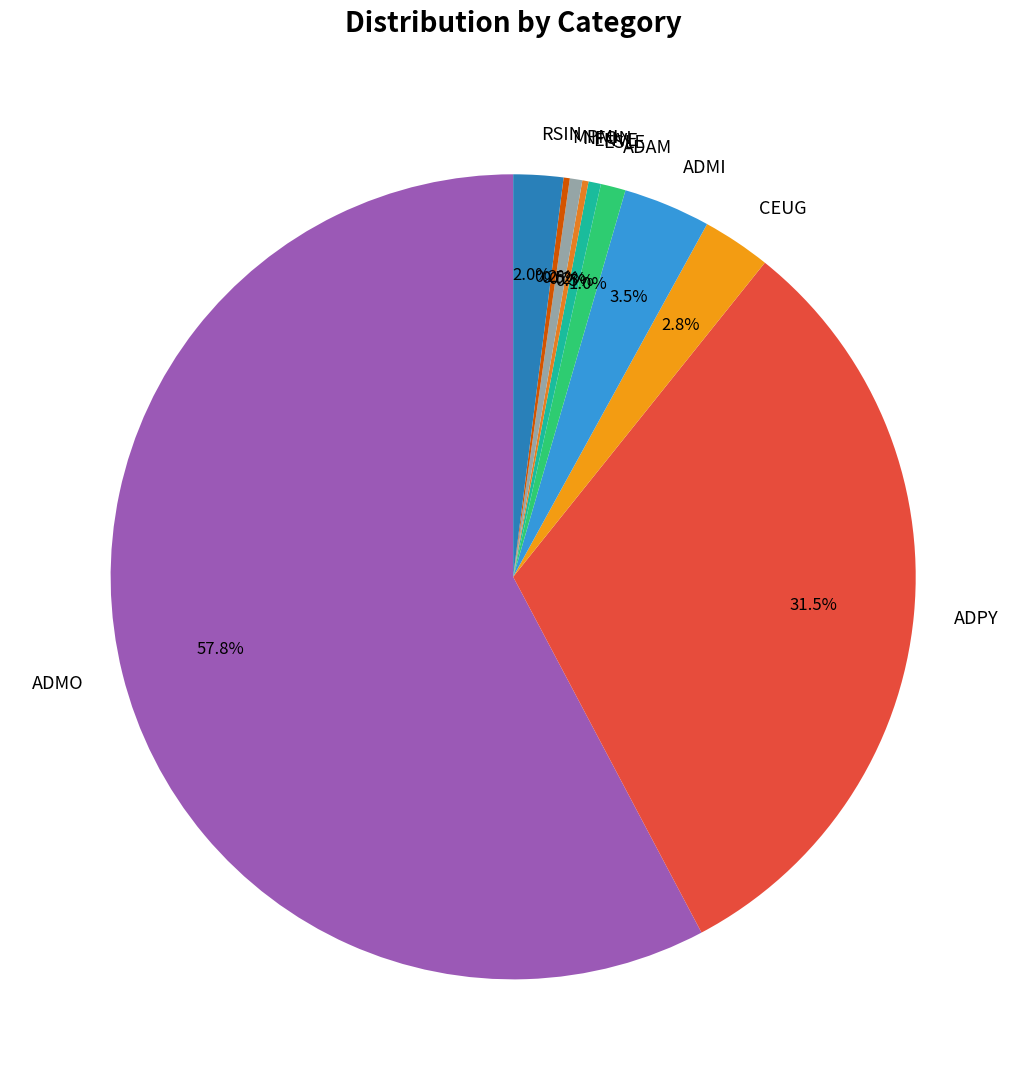

Is ADMI the majority of the pie?

No